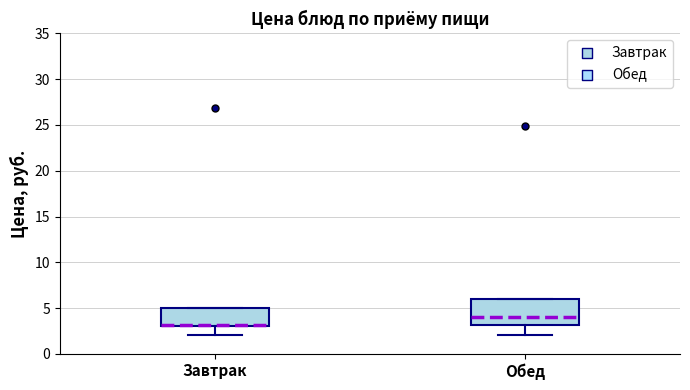

Where is the upper edge of the box for Обед on the y-axis? The values are not printed on the chart, so give them approximately, as read against the axis.

6